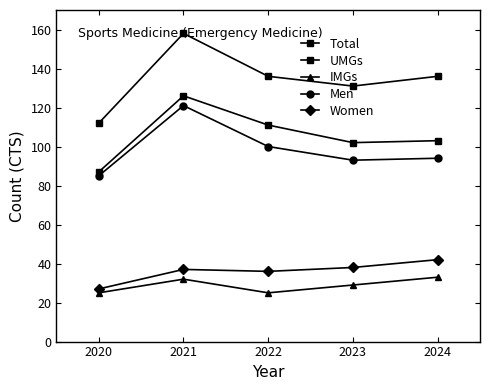

How many data points in Women are less than 37?

2